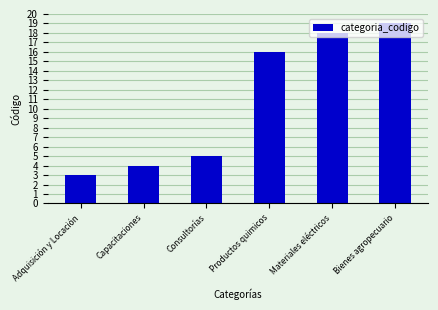

Does the chart contain stacked bars?

No